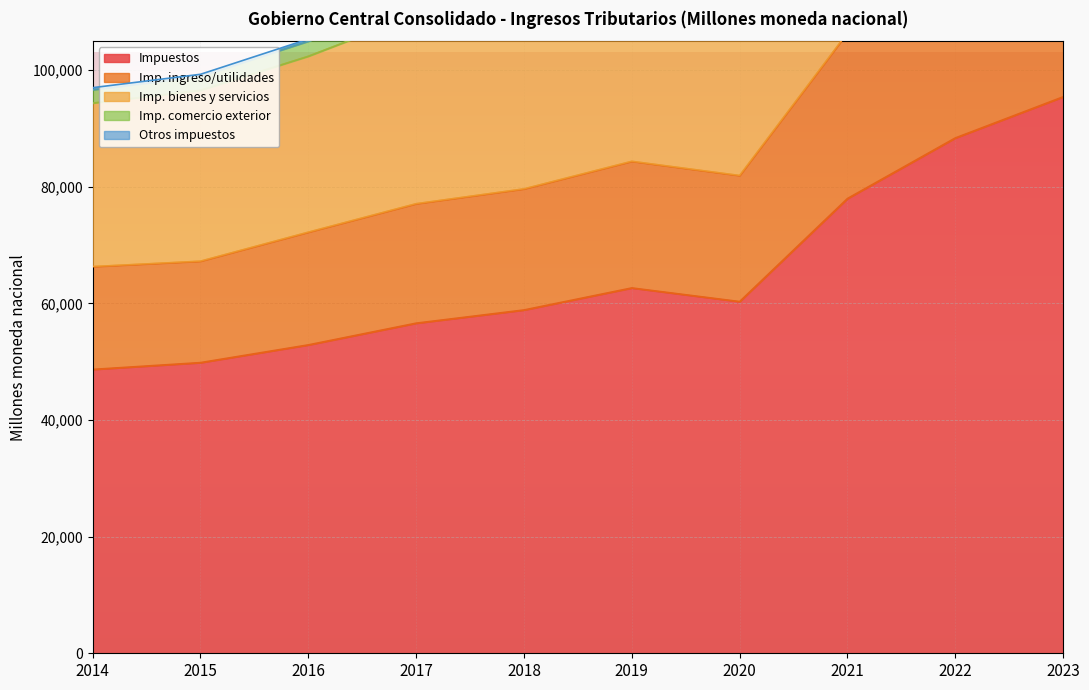

How many data points does each series have?

10